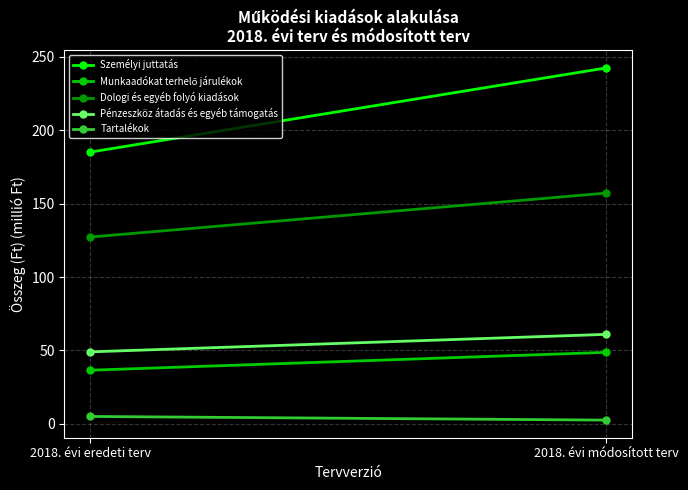

Count the number of data series in this chart.

5